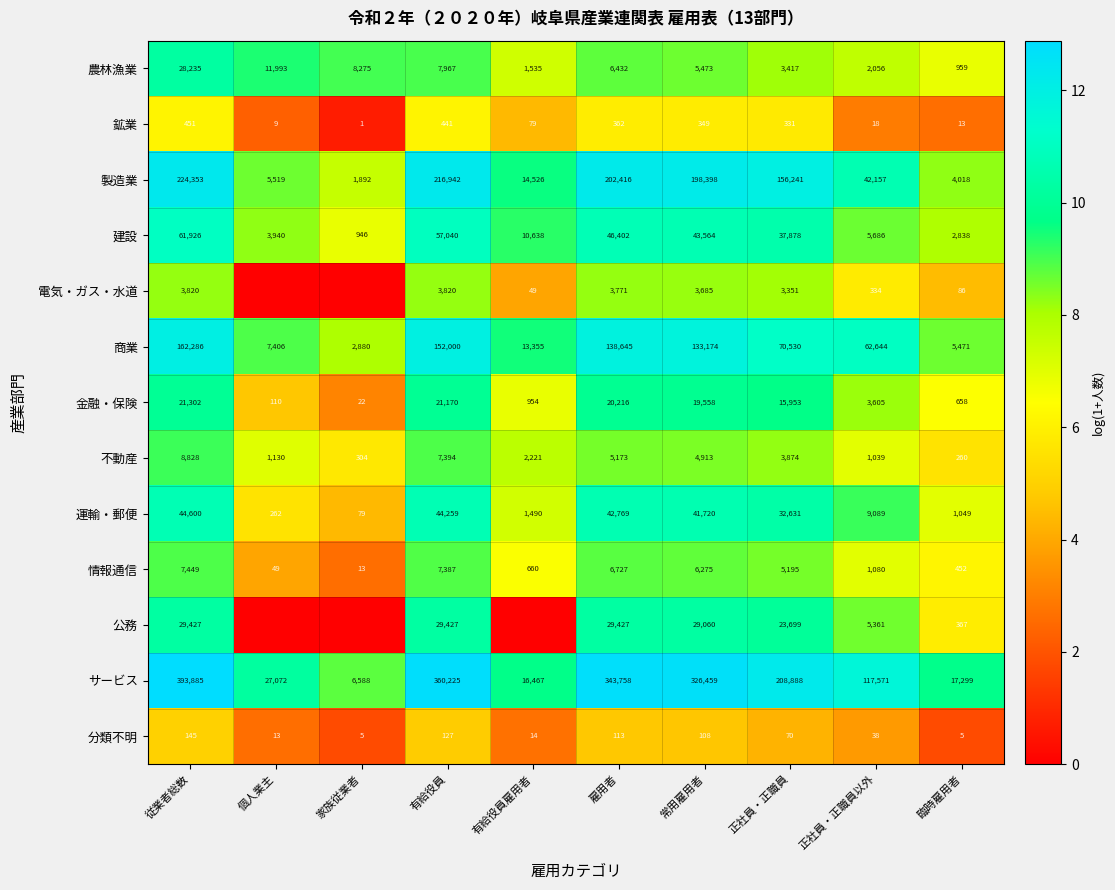

How many values in the サービス series are below 208888?

5